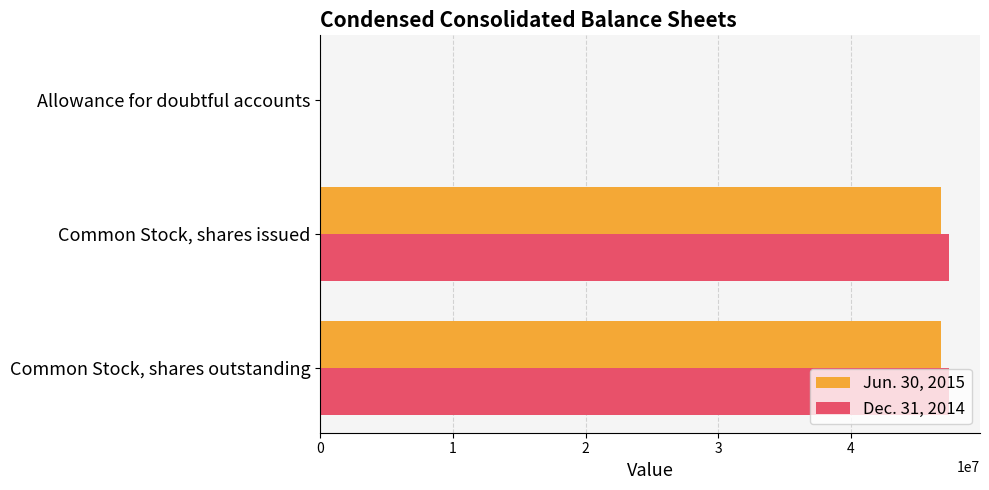

What is the greatest value displayed?

47378794